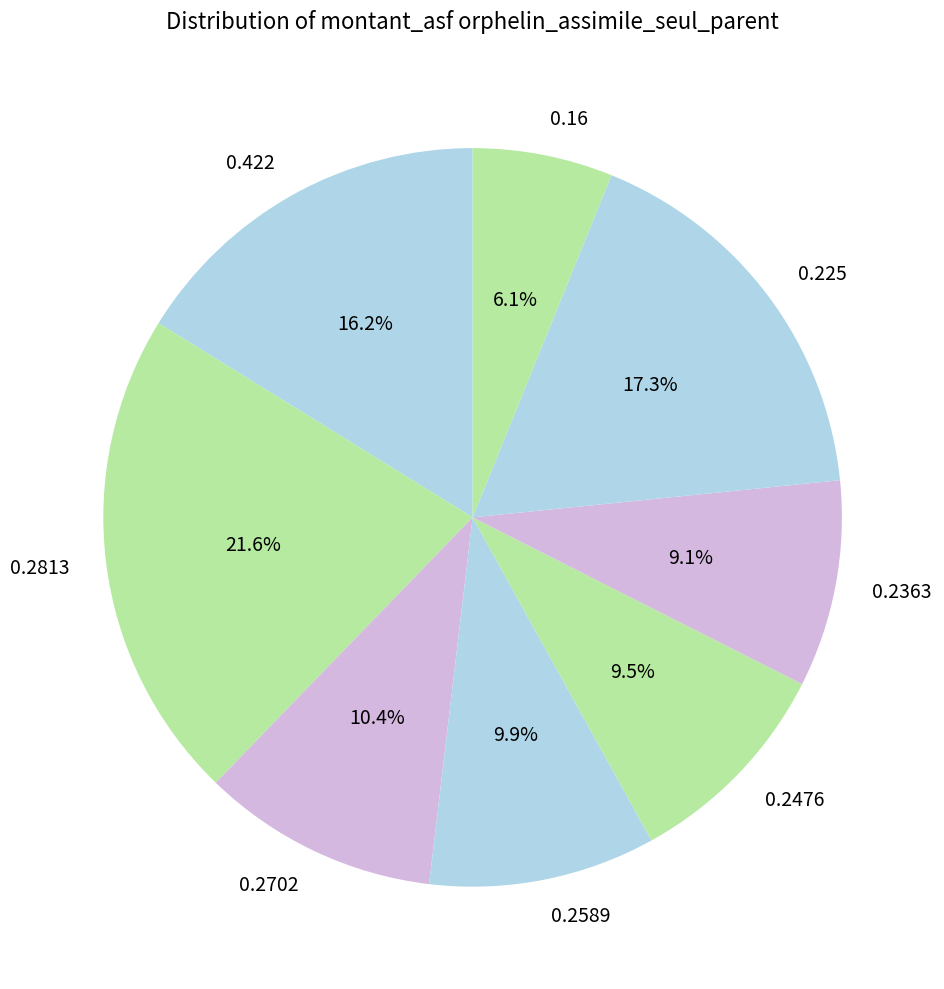

Is there a majority slice in this chart?

No